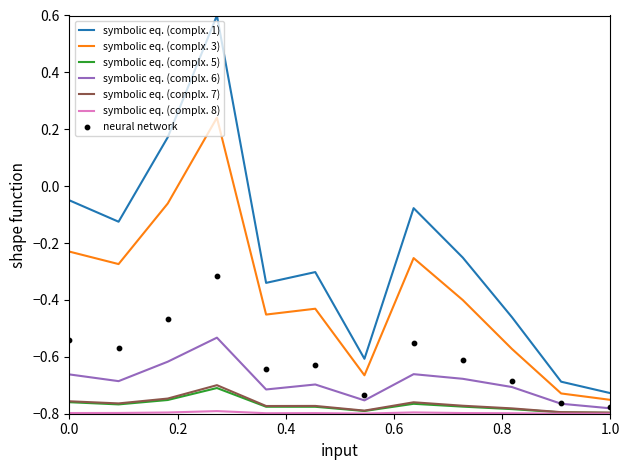

True or false: symbolic eq. (complx. 3) has a value of -0.1 at 0.0.

False